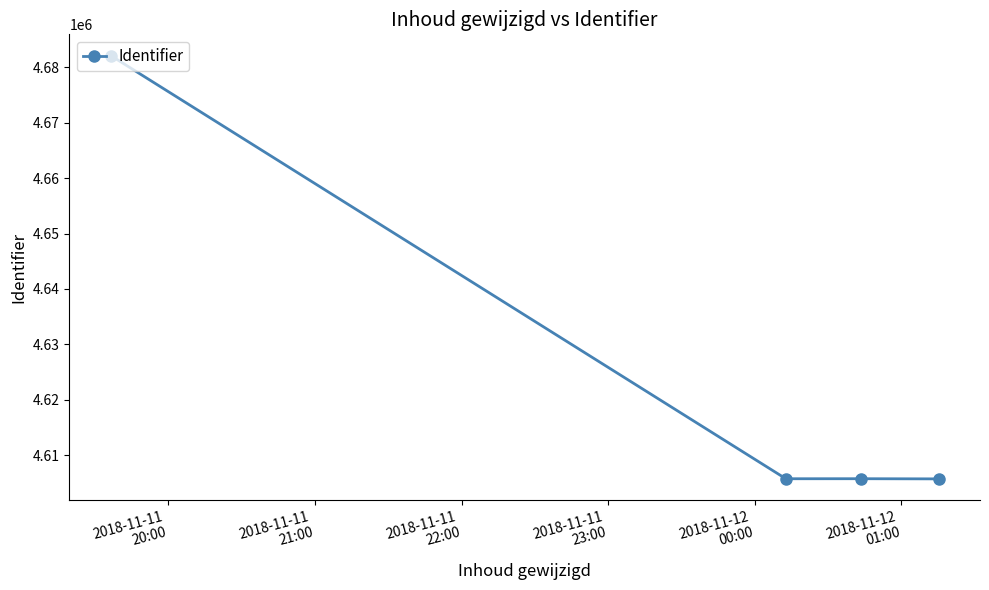

What is the maximum value shown in the chart?

4682098